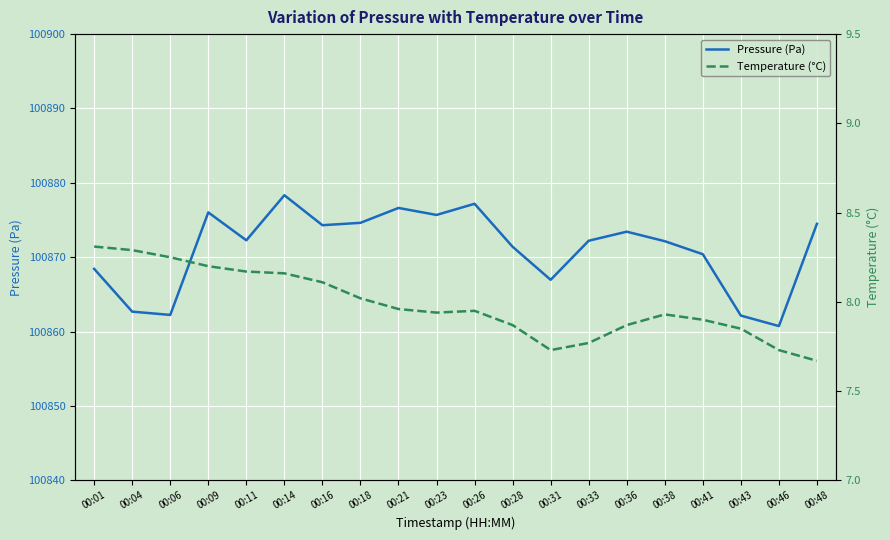

Rank the series by their average value, from highest to lowest.

Pressure (Pa), Temperature (°C)